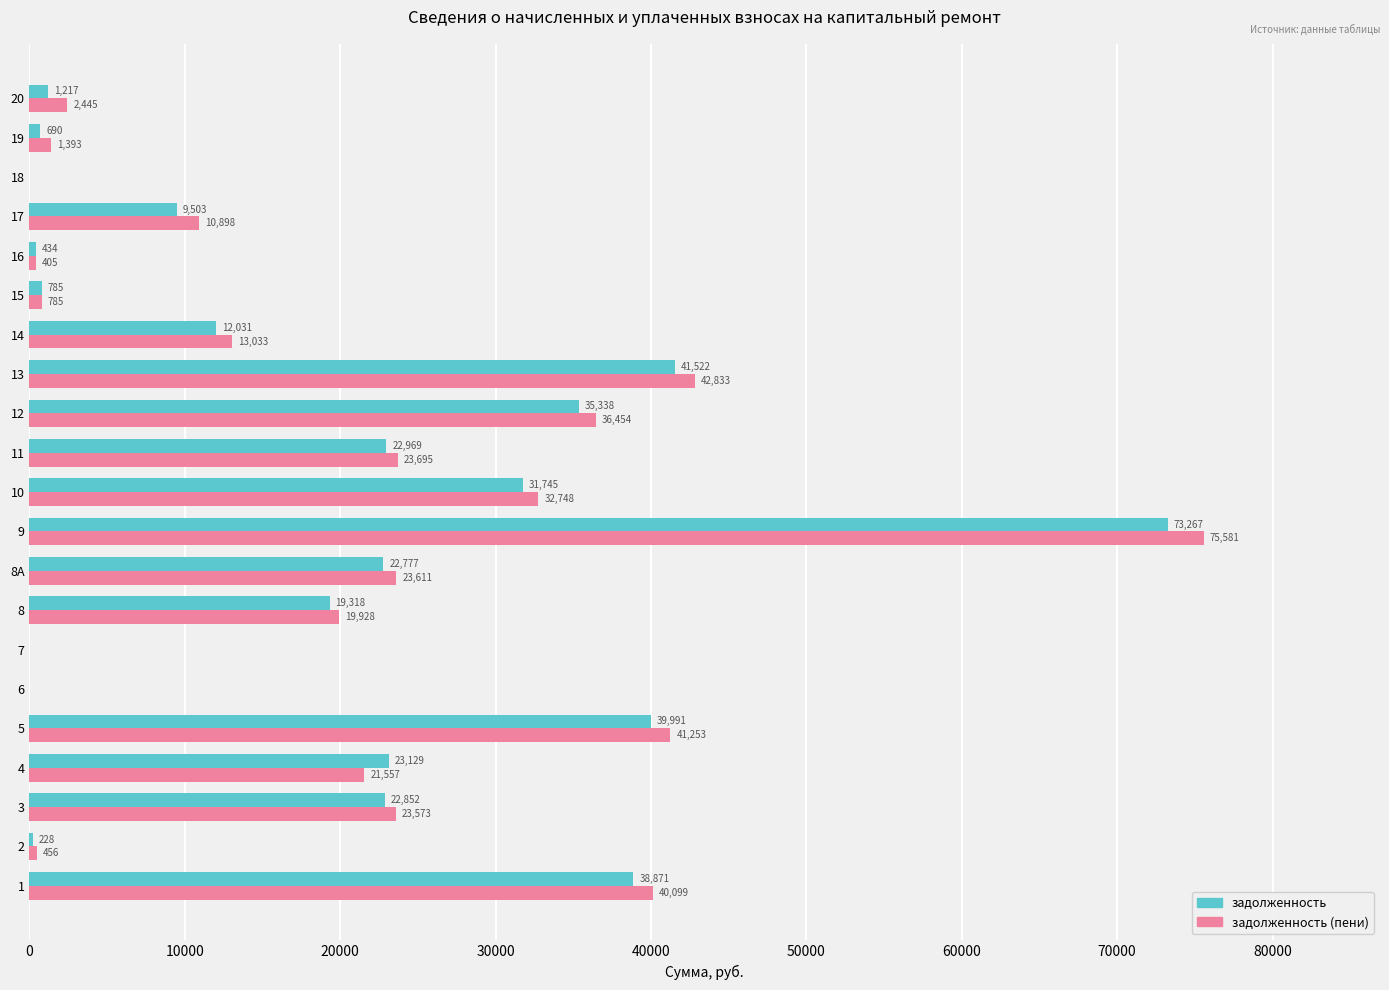

Is the value of задолженность at 13 greater than the value of задолженность (пени) at 10?

Yes